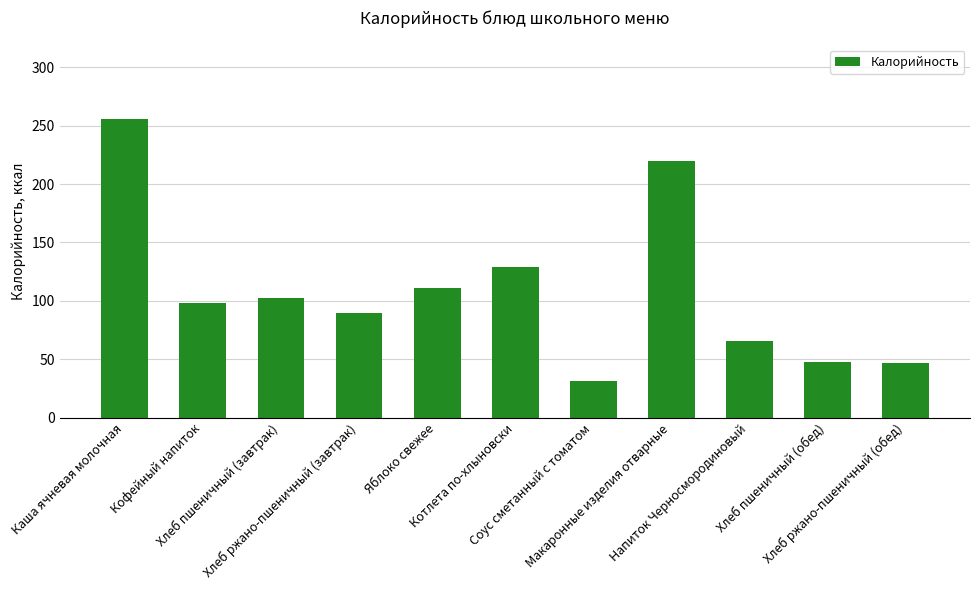

What is the value of the 3rd bar from the left?

102.0